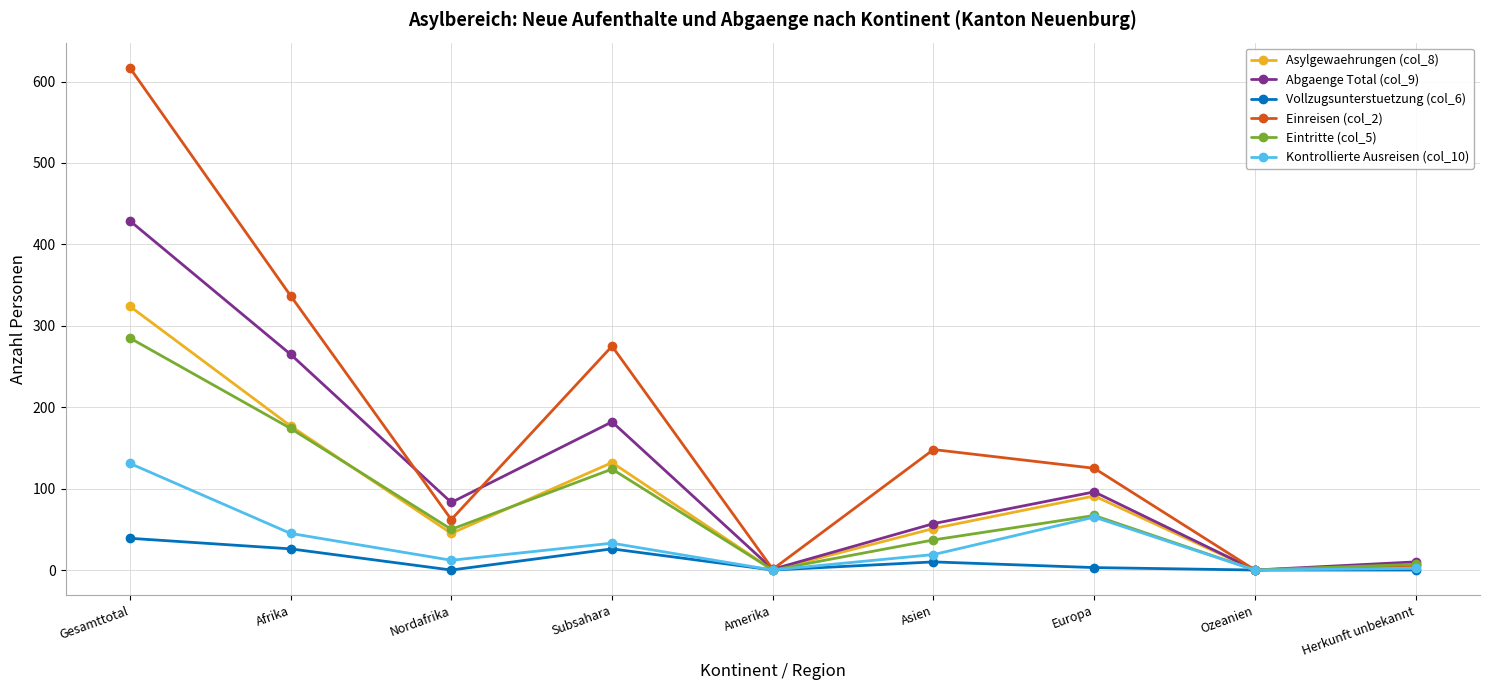

True or false: Einreisen (col_2) has more than 1 interior local peaks.

True